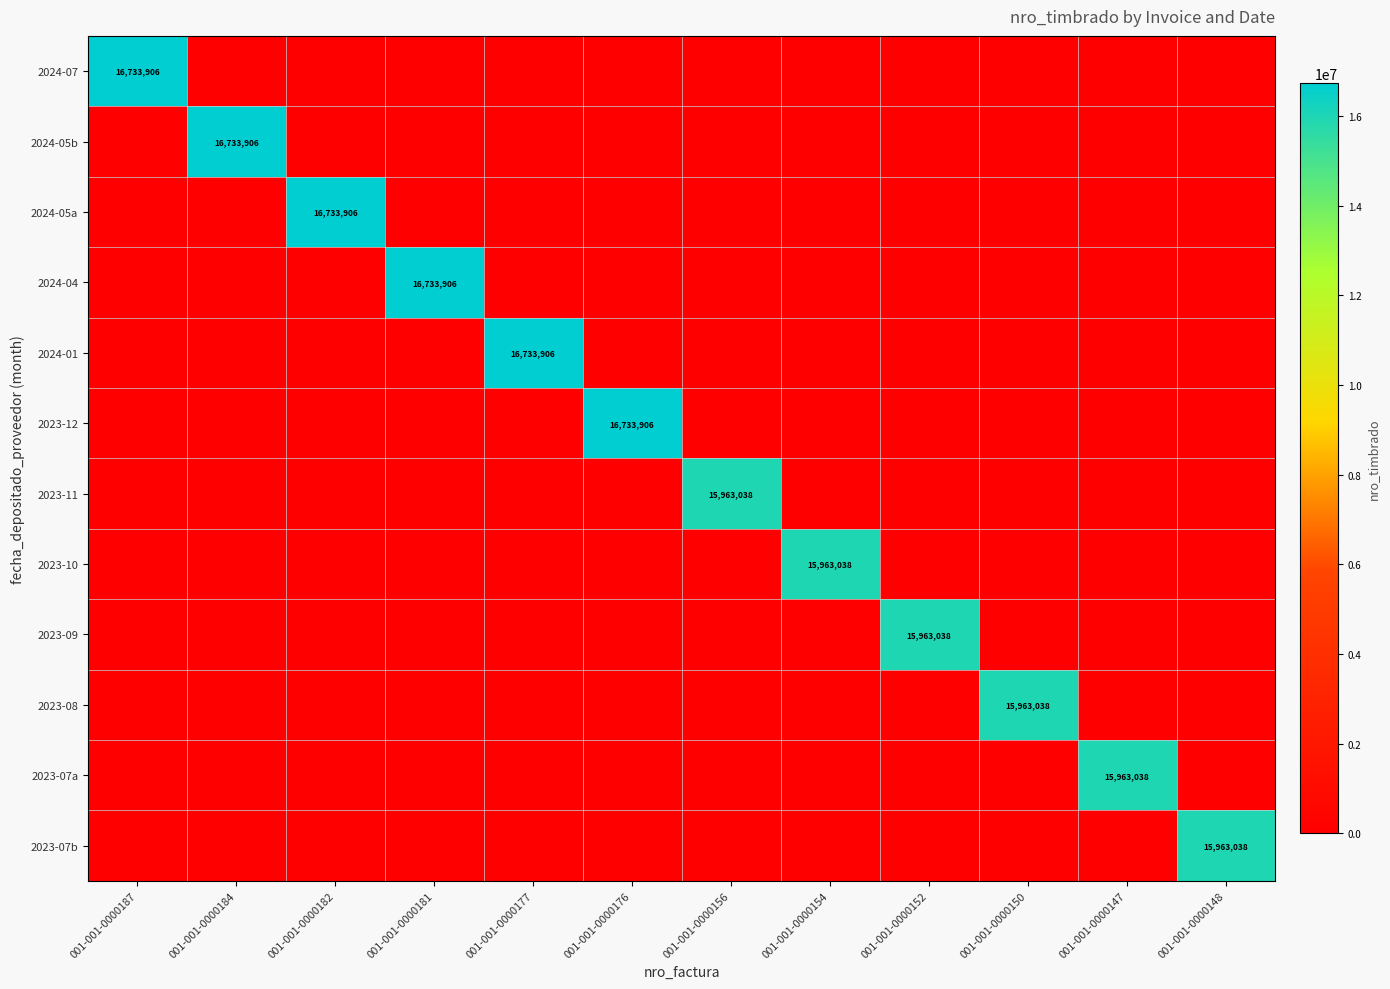

The 2023-12 series shows 16733906 at 001-001-0000176. True or false?

True